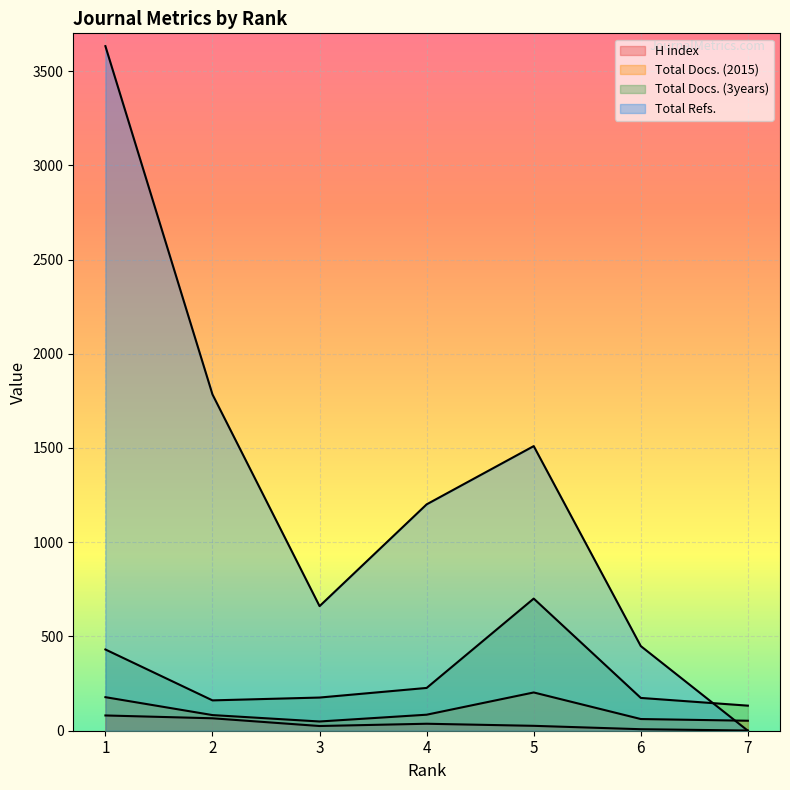

True or false: H index has a value of 37 at 4.

True